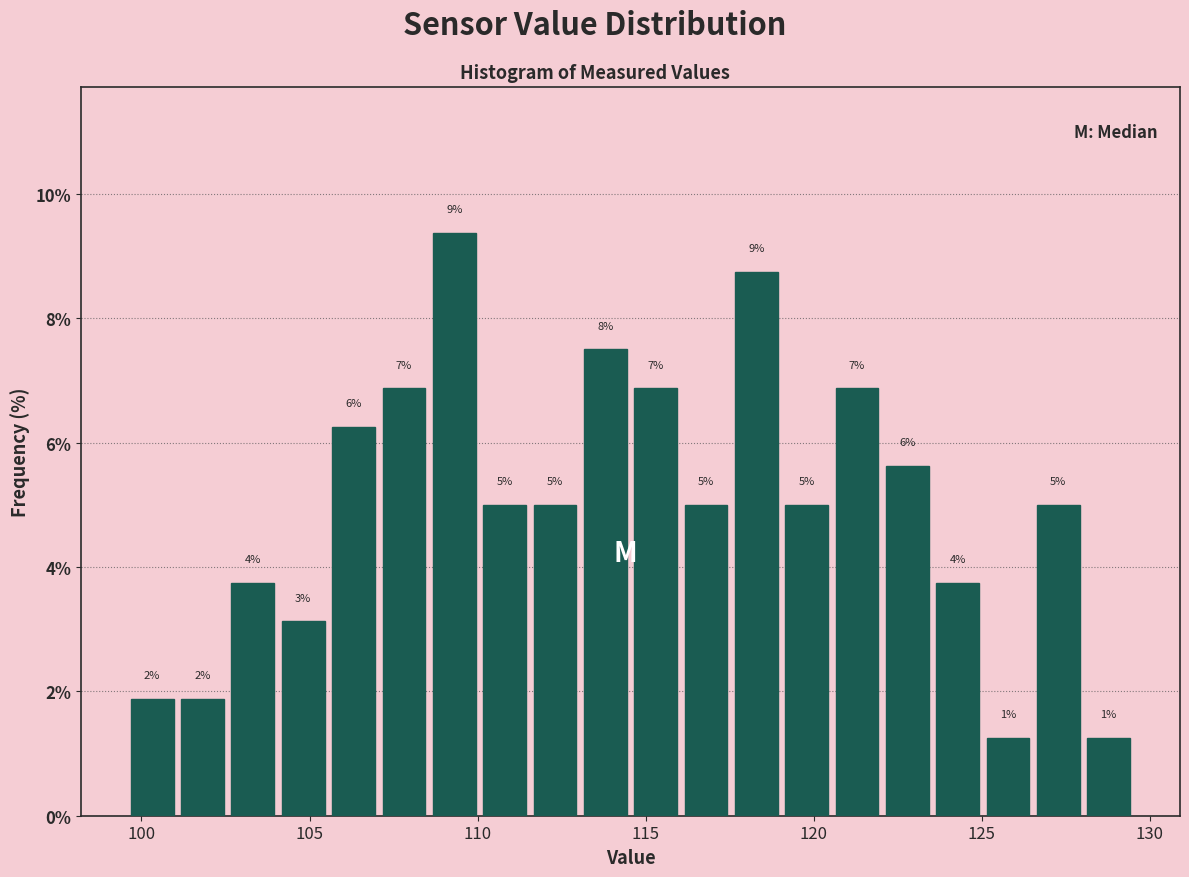

Read against the x-axis, roughly where is the centre of the tallest bar?

109.5